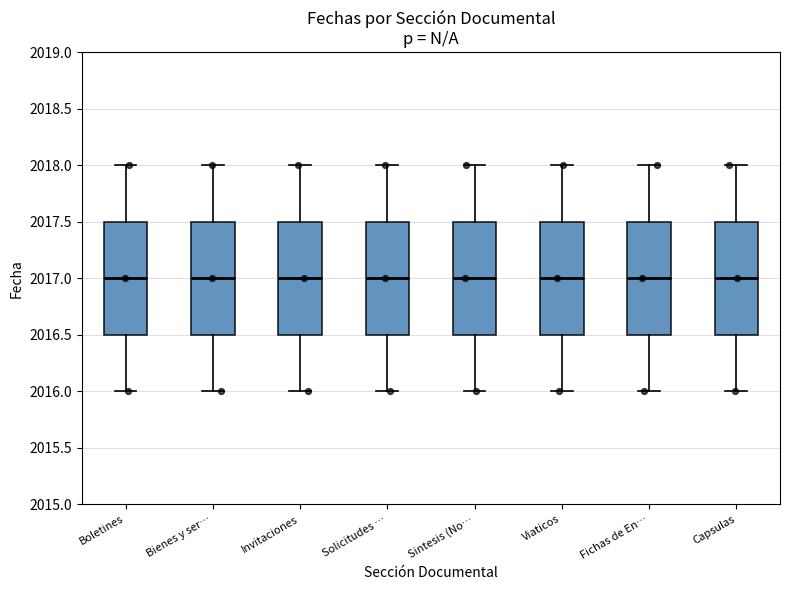

Reading left to right, read every box against the y-axis: the position of its median line, the range the box covers, and the ends of its whiskers. The values are not printed on the chart, so give them approximately, as read against the axis.

Boletines: median 2017.0, box 2016.5 to 2017.5, whiskers 2016.0 to 2018.0
Bienes y ser…: median 2017.0, box 2016.5 to 2017.5, whiskers 2016.0 to 2018.0
Invitaciones: median 2017.0, box 2016.5 to 2017.5, whiskers 2016.0 to 2018.0
Solicitudes …: median 2017.0, box 2016.5 to 2017.5, whiskers 2016.0 to 2018.0
Sintesis (No…: median 2017.0, box 2016.5 to 2017.5, whiskers 2016.0 to 2018.0
Viaticos: median 2017.0, box 2016.5 to 2017.5, whiskers 2016.0 to 2018.0
Fichas de En…: median 2017.0, box 2016.5 to 2017.5, whiskers 2016.0 to 2018.0
Capsulas: median 2017.0, box 2016.5 to 2017.5, whiskers 2016.0 to 2018.0